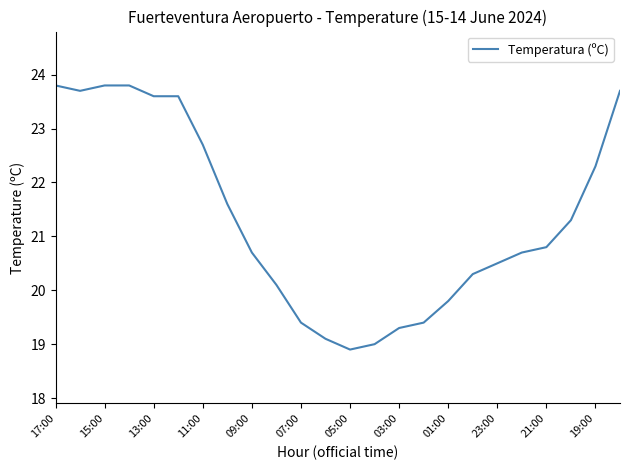

What is the smallest value displayed?

18.9